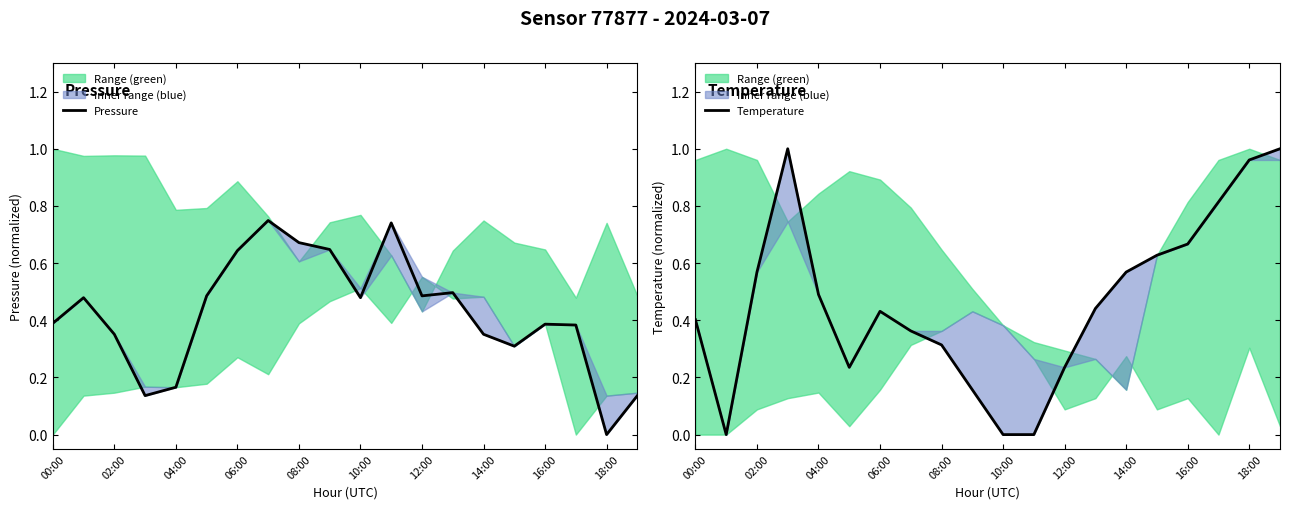

Is it true that Pressure equals 0.4 at 00:00?

True